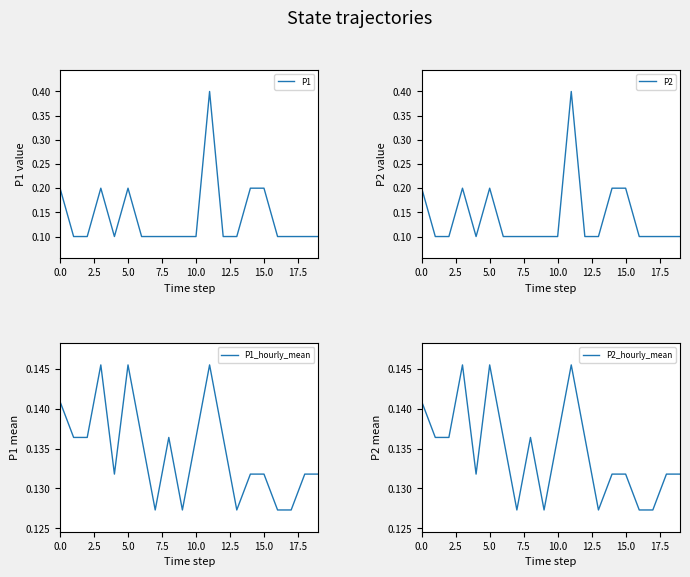

What is the maximum value for P1?

0.4